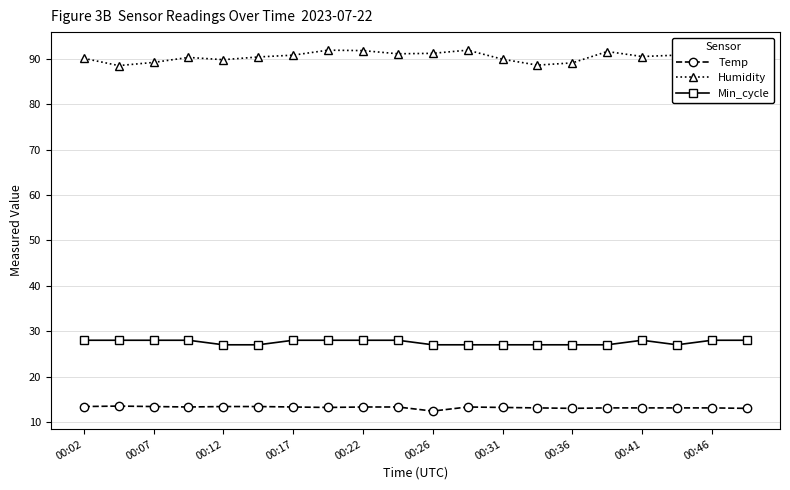

True or false: Min_cycle and Temp cross at least once.

False